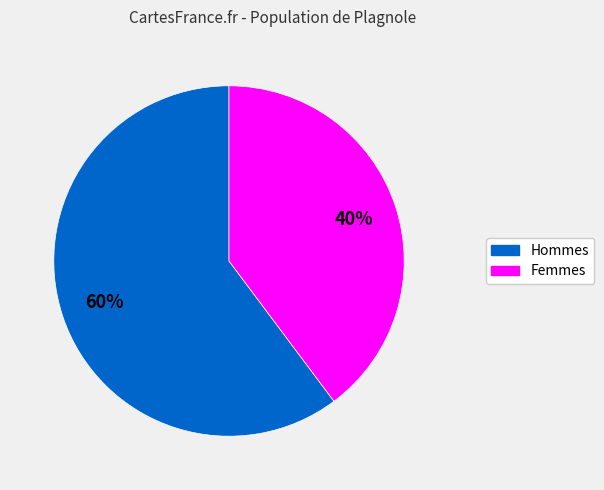

To the nearest percent, what percentage of the pie is Femmes?

40%